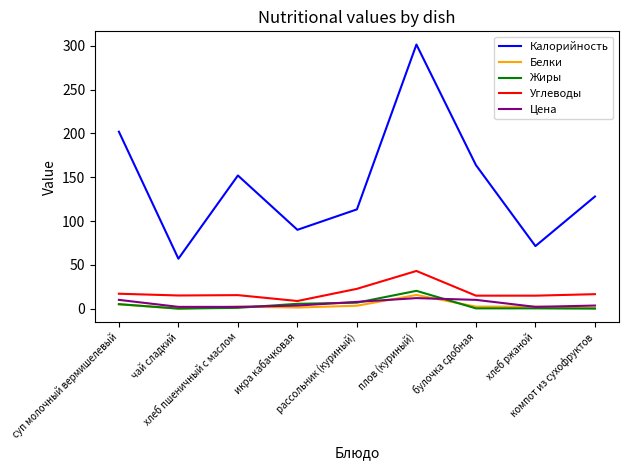

True or false: Жиры and Калорийность cross at least once.

False